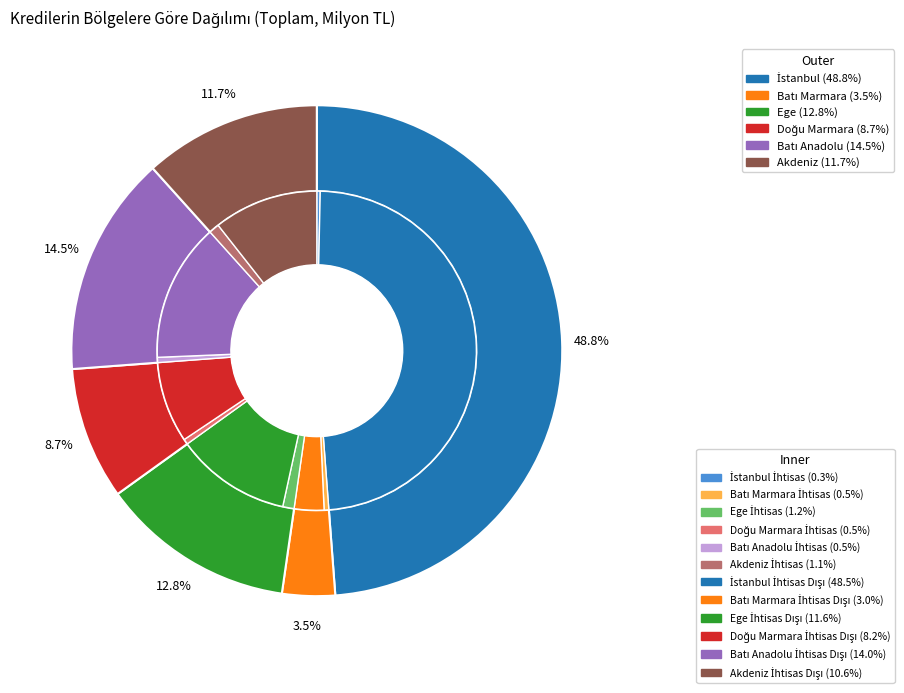

To the nearest percent, what is the combined percentage of İstanbul and Akdeniz?

60%